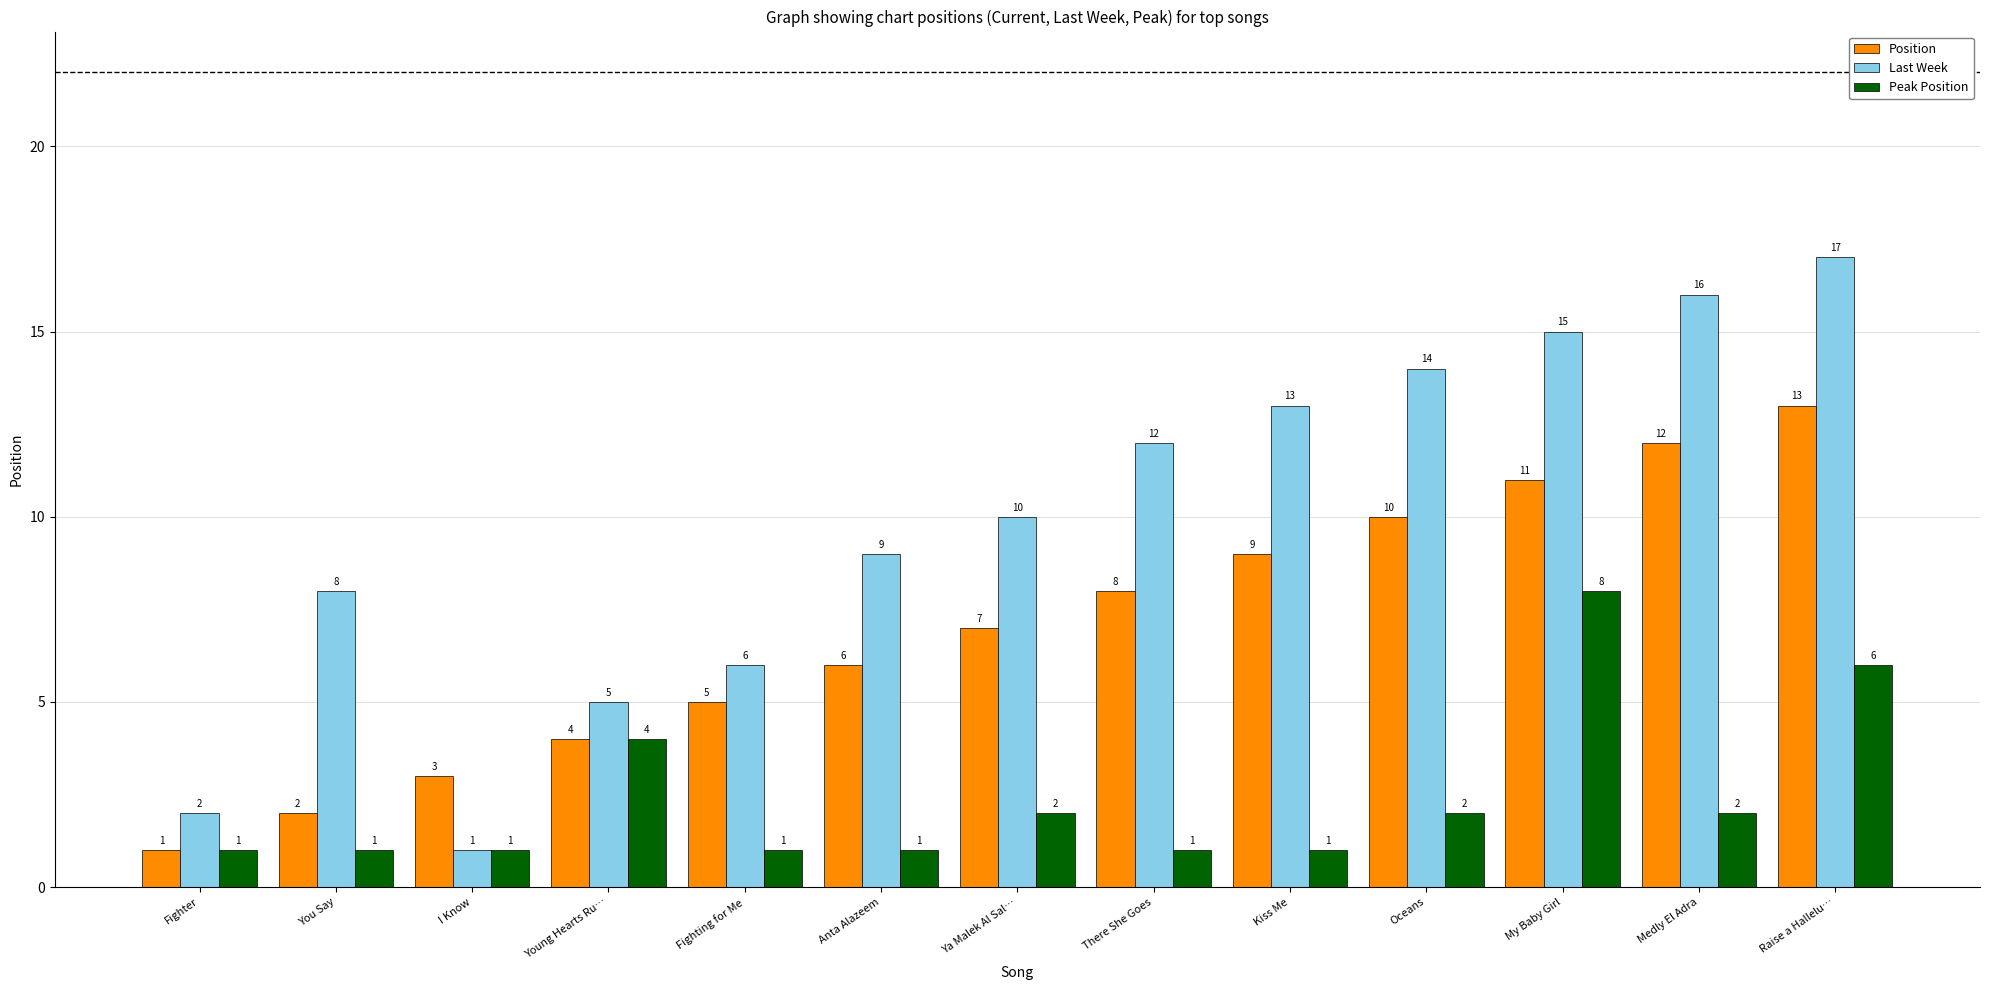

Which category has the highest value in the Peak Position series?

My Baby Girl